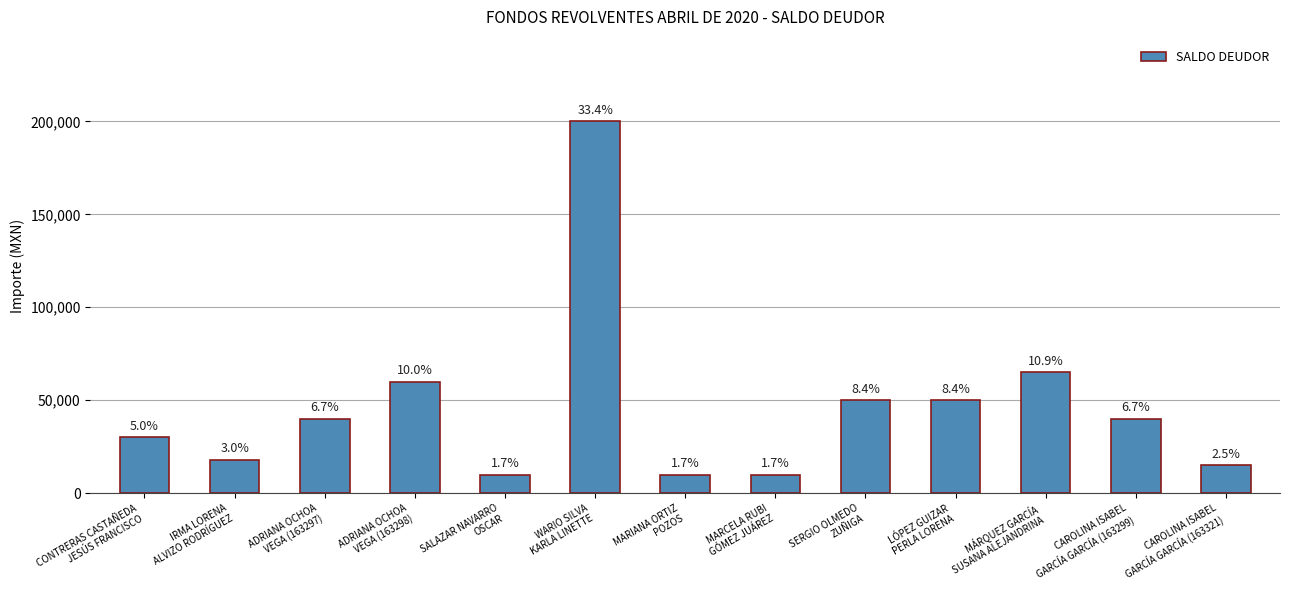

At which category does the chart reach its minimum across all series?

SALAZAR NAVARRO
OSCAR